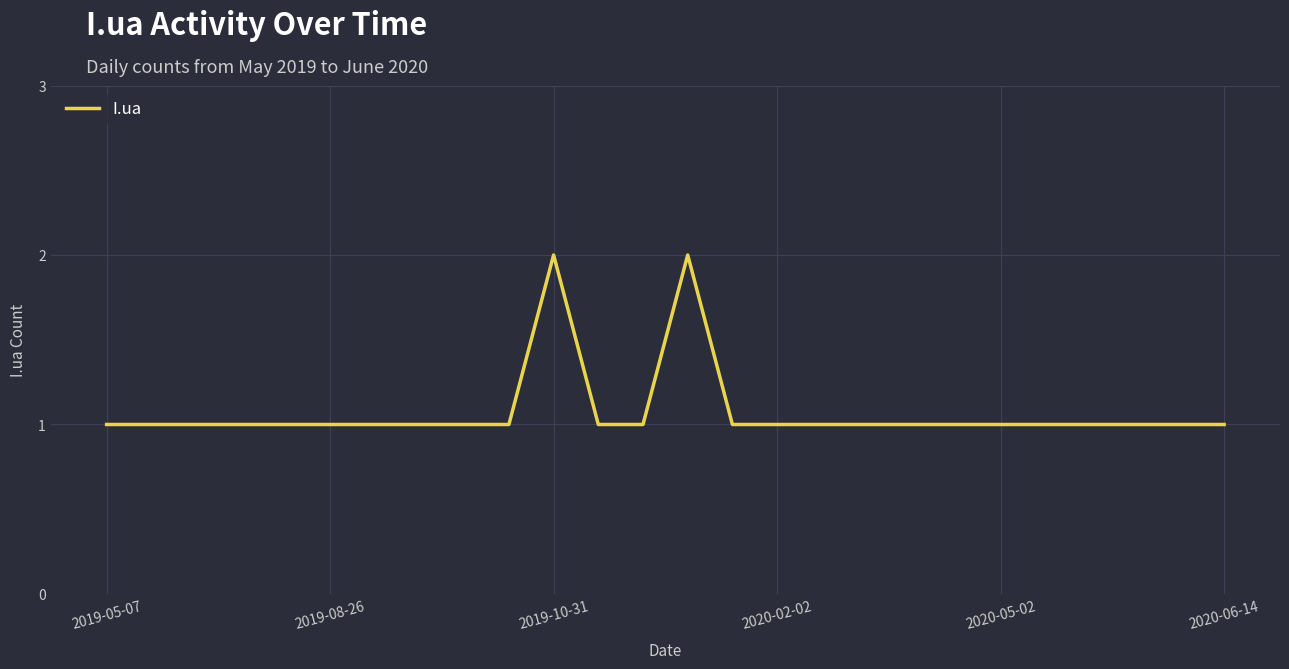

Does the chart display data point markers on the line(s)?

No